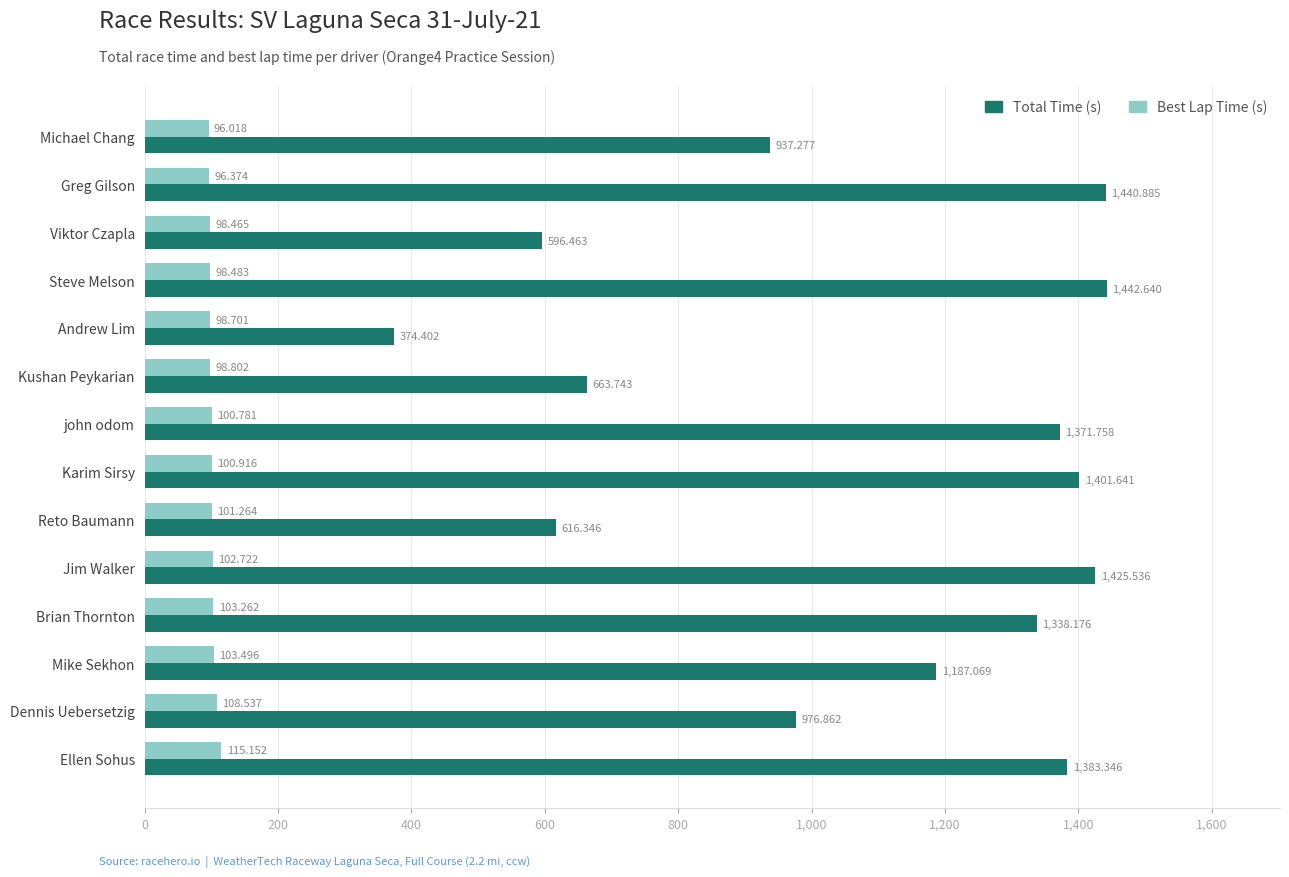

At which label is Best Lap Time (s) closest to 105?

Mike Sekhon